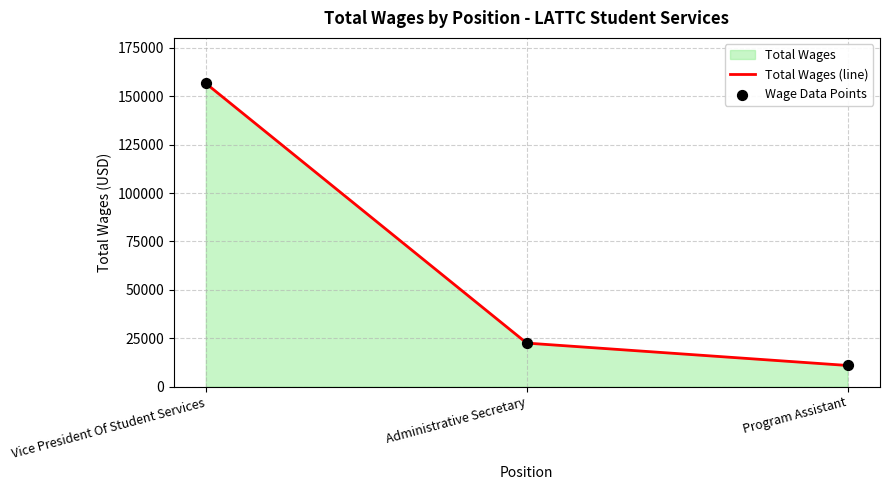

Which series has the largest Y range (max minus min)?

Total Wages (line)